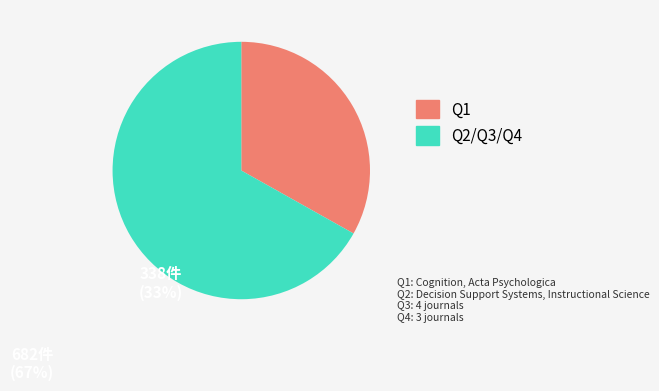

Between Q1 and Q2/Q3/Q4, which is larger?

Q2/Q3/Q4